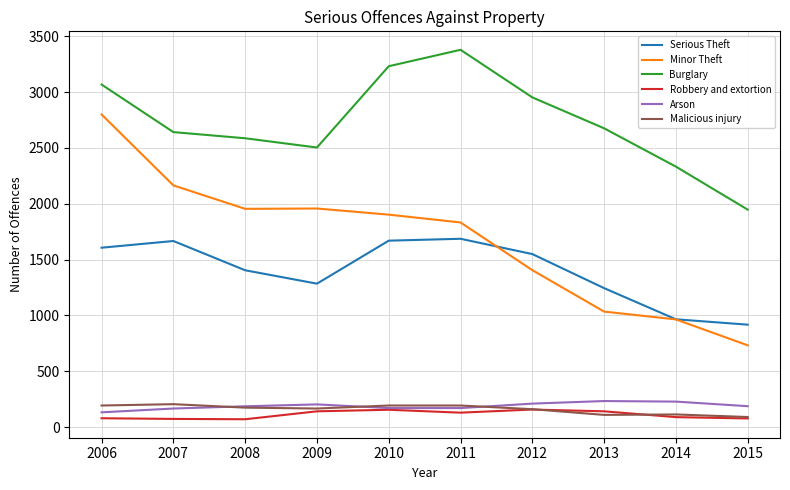

Which category has the highest value across all series?

2011